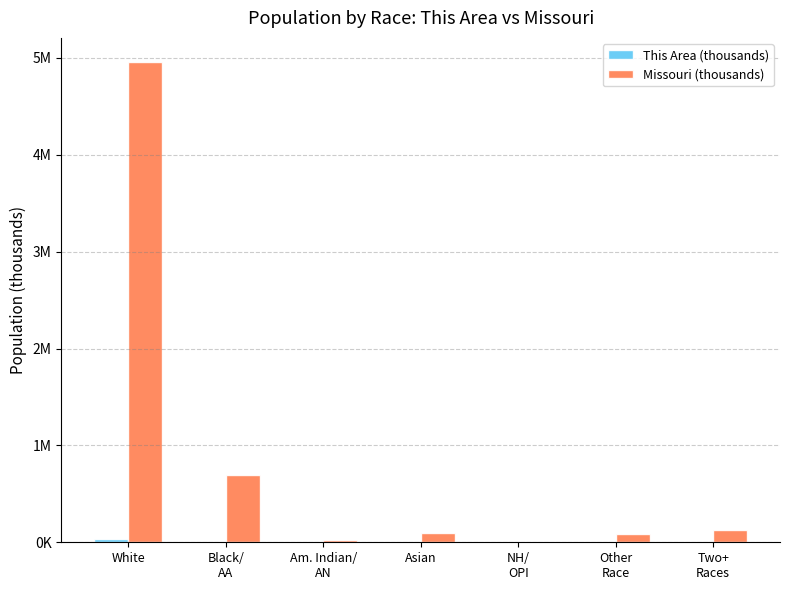

List the labels in order of Missouri (thousands) value, largest first.

White, Black/
AA, Two+
Races, Asian, Other
Race, Am. Indian/
AN, NH/
OPI